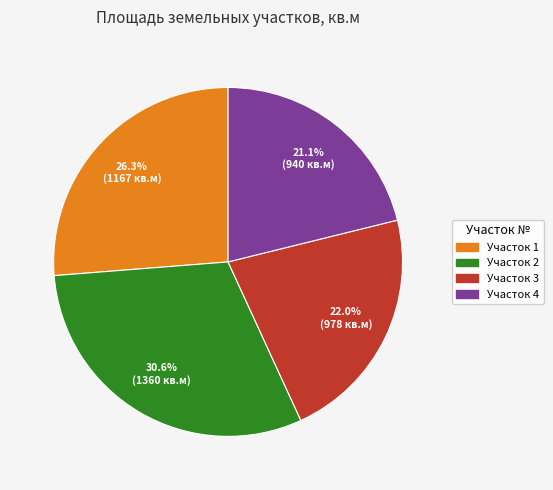

What is the smallest slice in the pie chart?

Участок 4